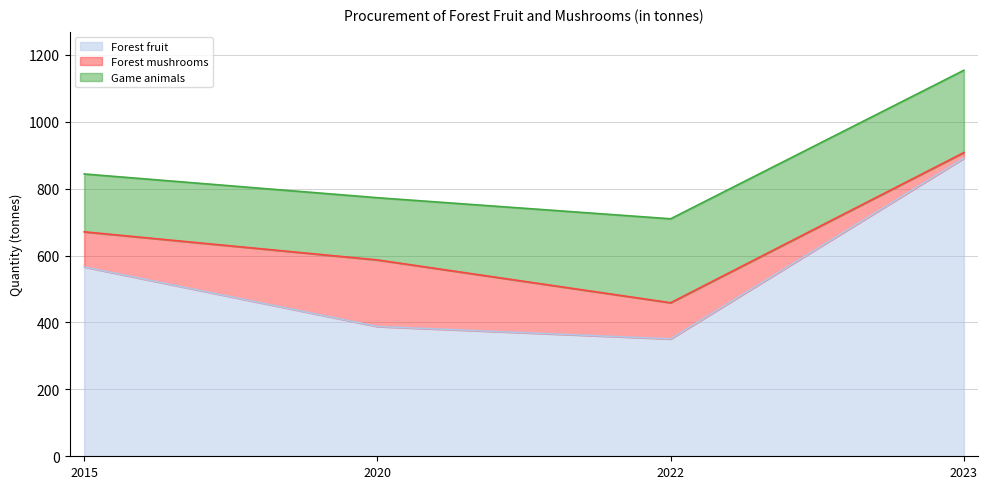

Which category has the highest value in the Game animals series?

2022